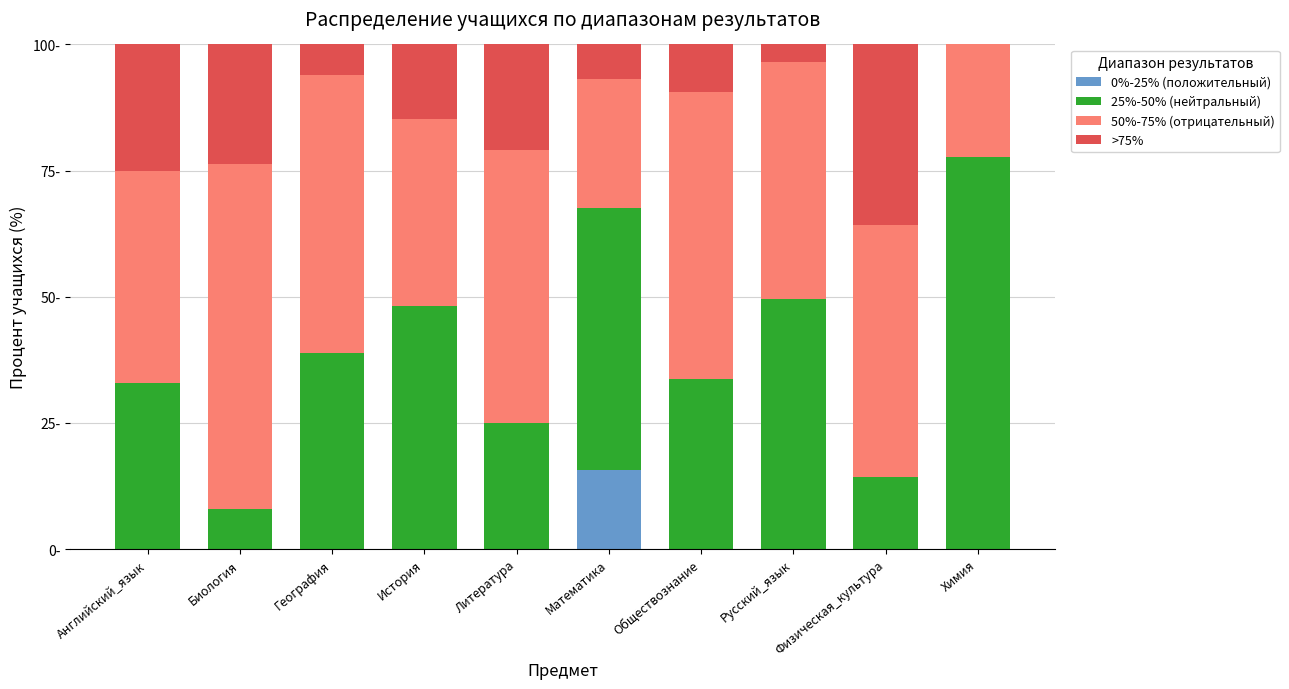

Where does the >75% series first go above 14?

Английский_язык